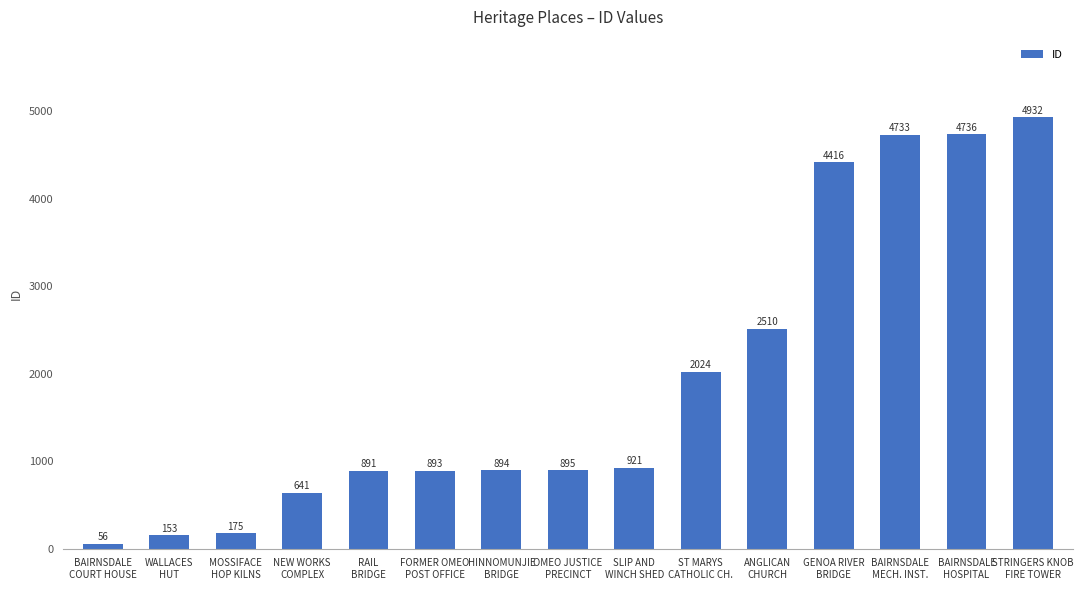

How many values are below 895?

7